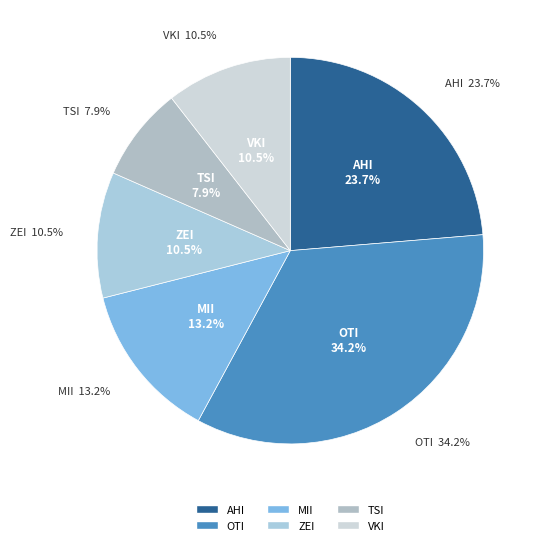

Which slice is the smallest?

TSI